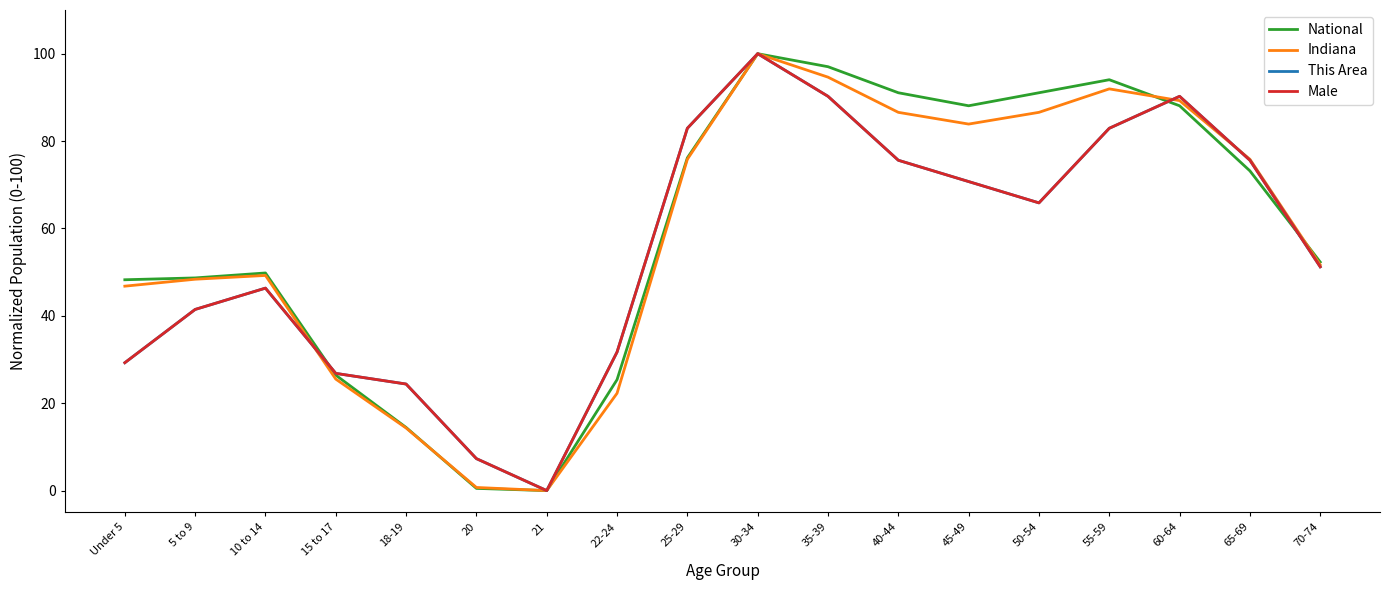

Is this an area chart (filled region under the line)?

No